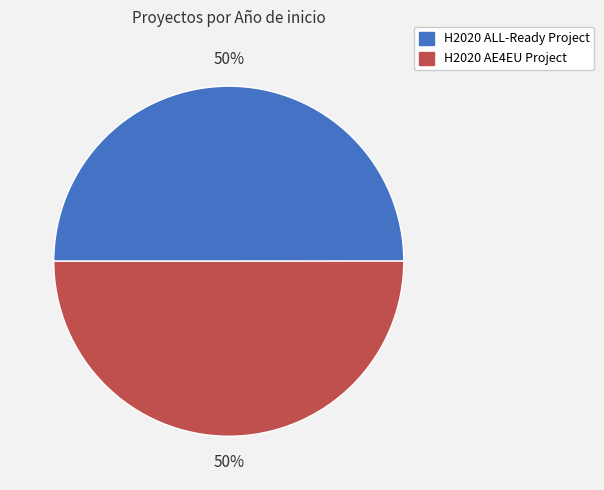

To the nearest percent, what is the average slice percentage?

50%